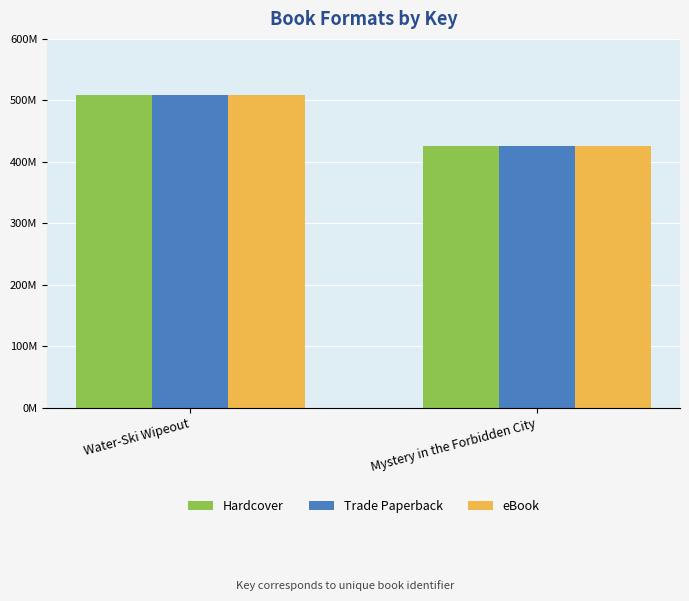

At which category is the sum across all series the highest?

Water-Ski Wipeout